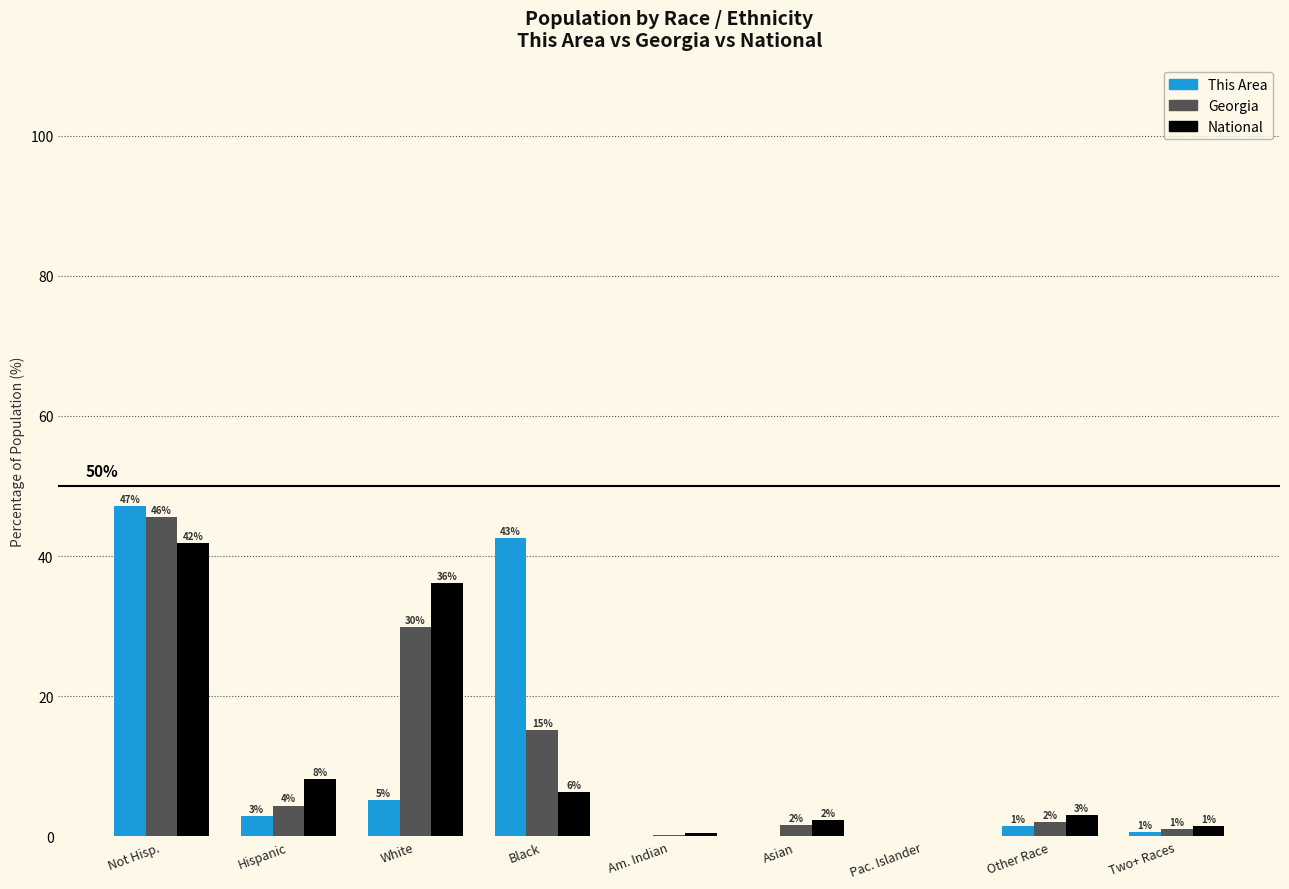

Reading left to right, extract all data points from this chart.

This Area: Not Hisp.=47.1	Hispanic=2.9	White=5.2	Black=42.6	Am. Indian=0.0	Asian=0.1	Pac. Islander=0.0	Other Race=1.4	Two+ Races=0.7
Georgia: Not Hisp.=45.6	Hispanic=4.4	White=29.9	Black=15.2	Am. Indian=0.2	Asian=1.6	Pac. Islander=0.0	Other Race=2.0	Two+ Races=1.1
National: Not Hisp.=41.8	Hispanic=8.2	White=36.2	Black=6.3	Am. Indian=0.5	Asian=2.4	Pac. Islander=0.1	Other Race=3.1	Two+ Races=1.5